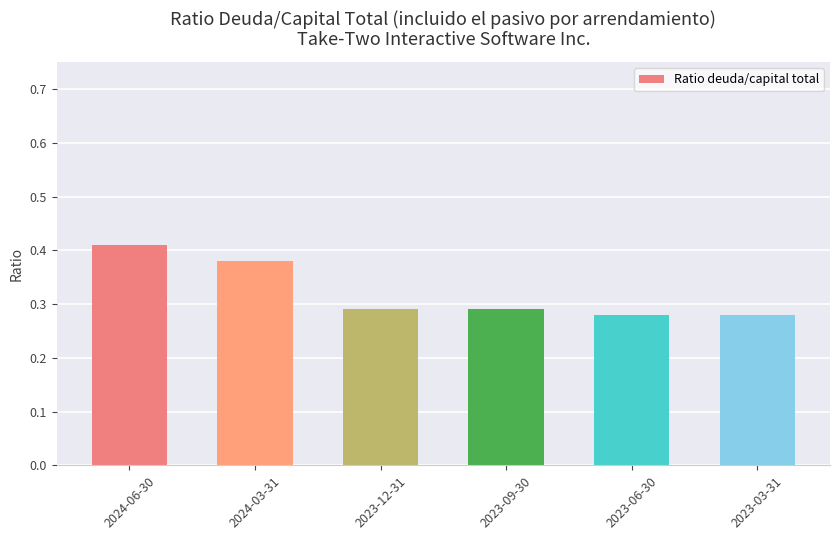

Count the values in the range 0 to 1.

6